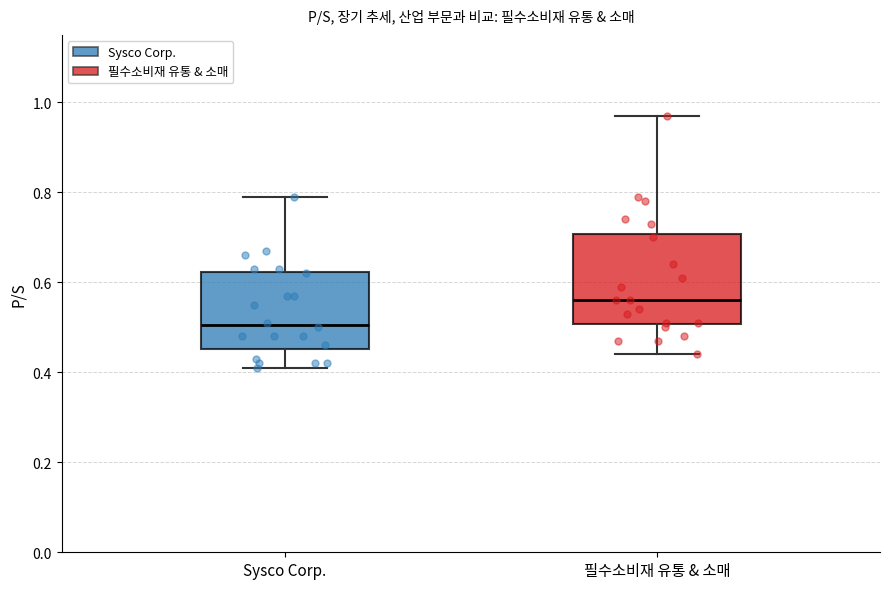

Reading left to right, read every box against the y-axis: the position of its median line, the range the box covers, and the ends of its whiskers. The values are not printed on the chart, so give them approximately, as read against the axis.

Sysco Corp.: median 0.50, box 0.46 to 0.62, whiskers 0.42 to 0.80
필수소비재 유통 & 소매: median 0.56, box 0.50 to 0.70, whiskers 0.44 to 0.98